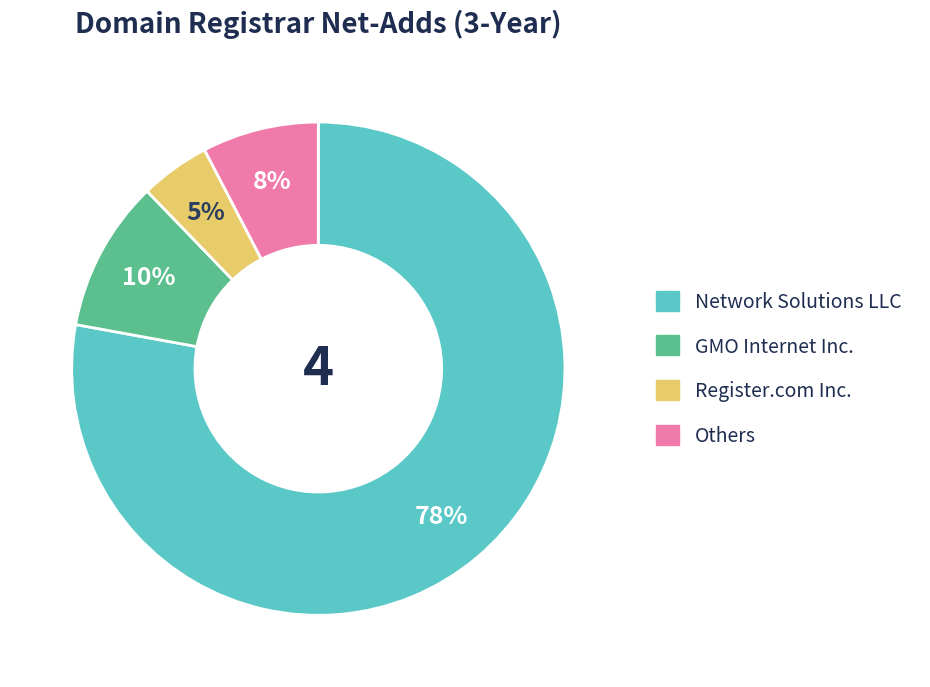

Does any single category account for the majority?

Yes